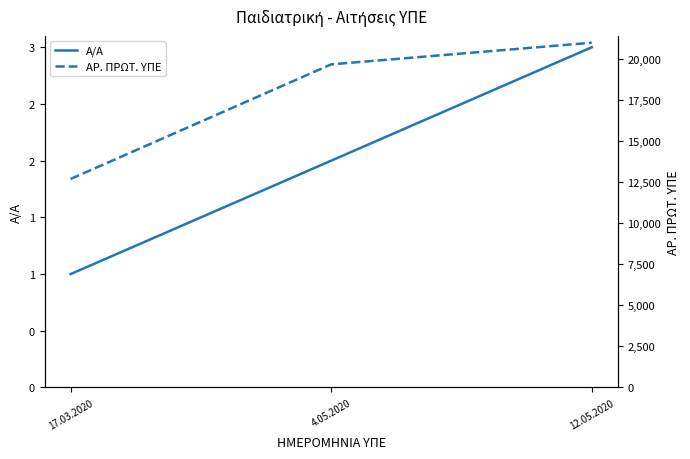

What is the lowest value of the ΑΡ. ΠΡΩΤ. ΥΠΕ series?

12703